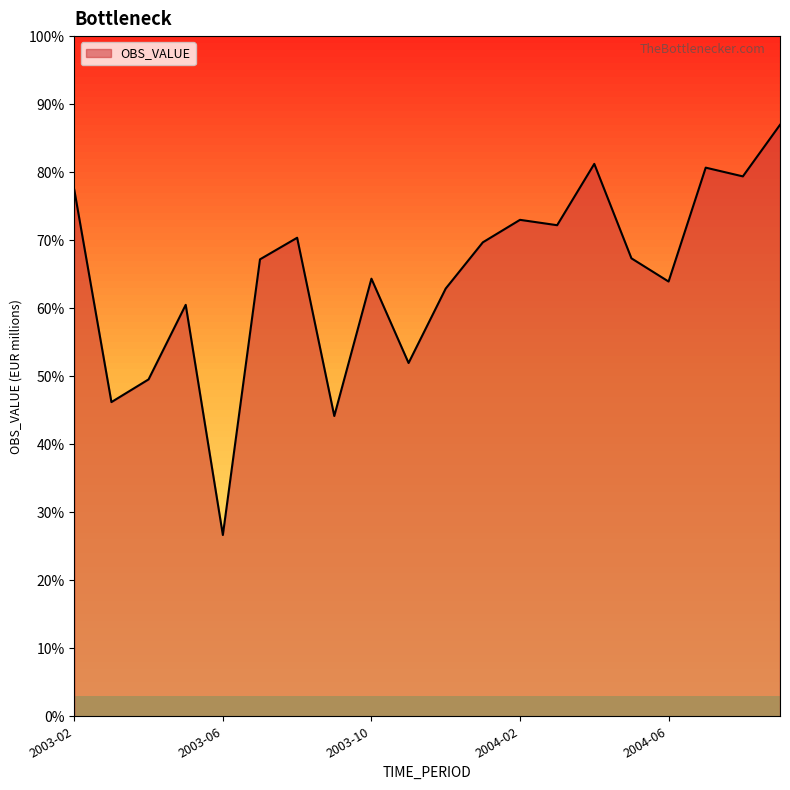

Count the number of categories in the chart.

20